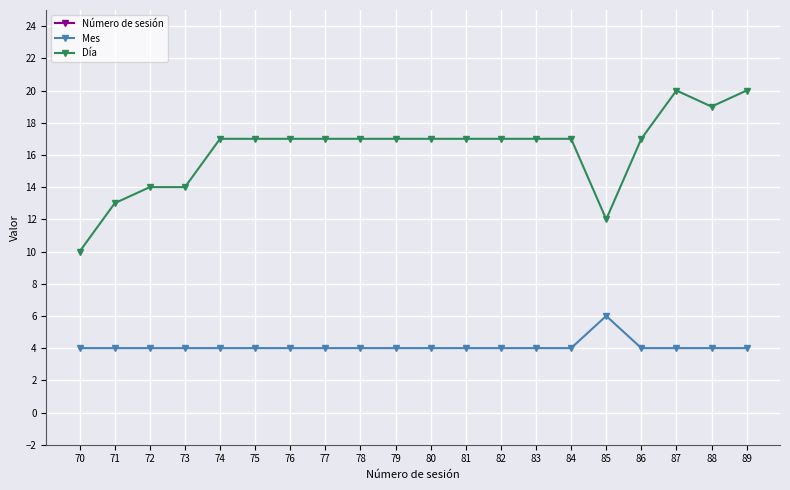

Rank the series by their maximum value, from lowest to highest.

Mes, Día, Número de sesión